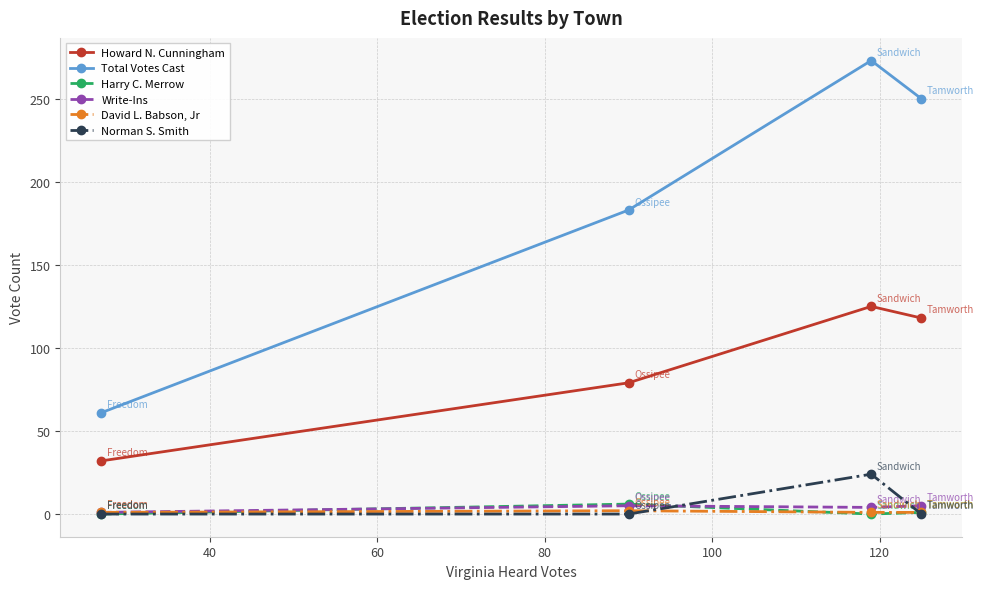

What is the lowest value of the Howard N. Cunningham series?

32